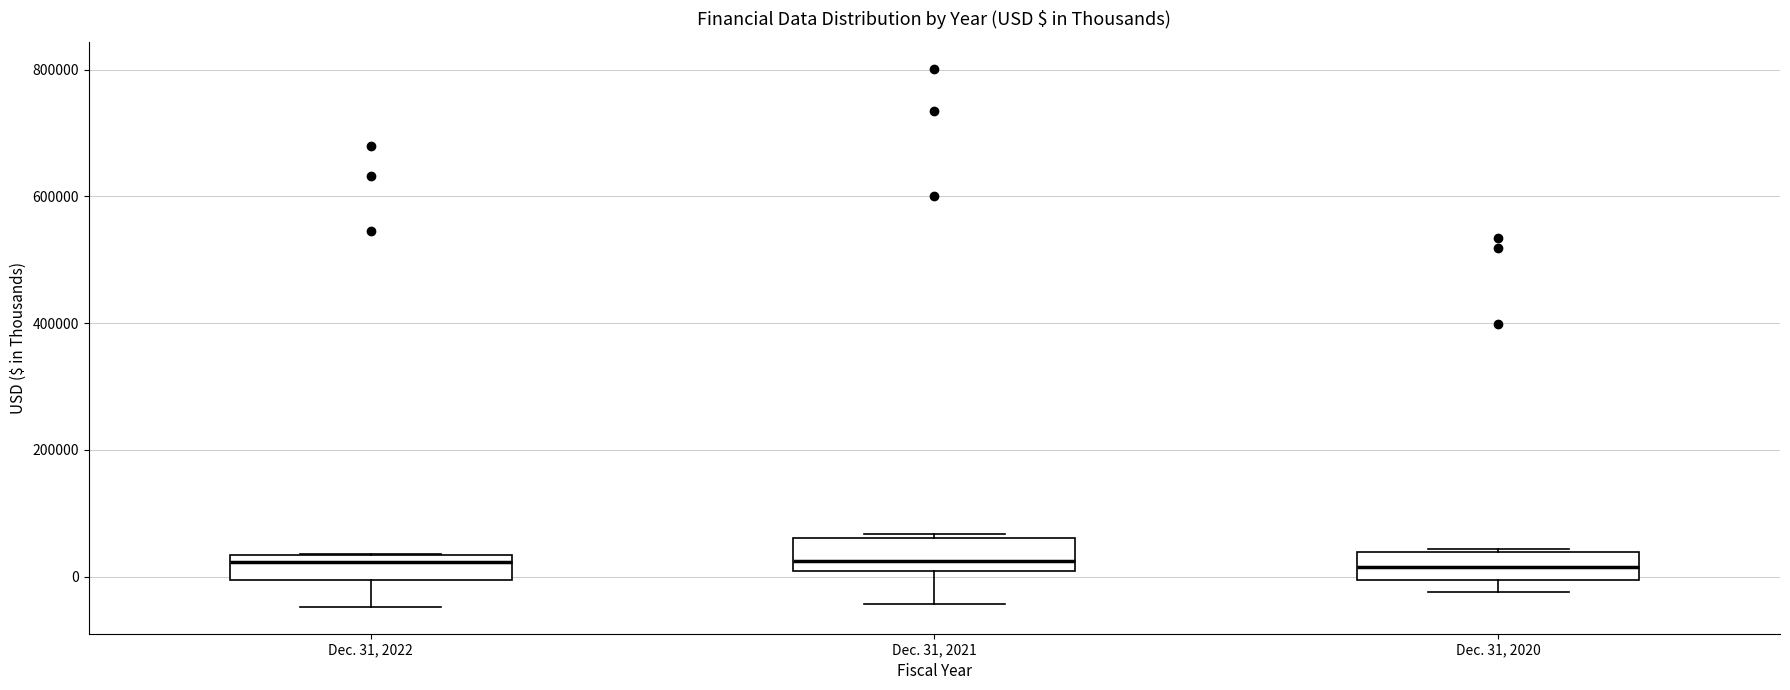

Reading left to right, read every box against the y-axis: the position of its median line, the range the box covers, and the ends of its whiskers. The values are not printed on the chart, so give them approximately, as read against the axis.

Dec. 31, 2022: median 20000, box 0 to 40000, whiskers -40000 to 40000
Dec. 31, 2021: median 20000, box 0 to 60000, whiskers -40000 to 60000 (just above the box's upper edge)
Dec. 31, 2020: median 20000, box 0 to 40000, whiskers -20000 to 40000